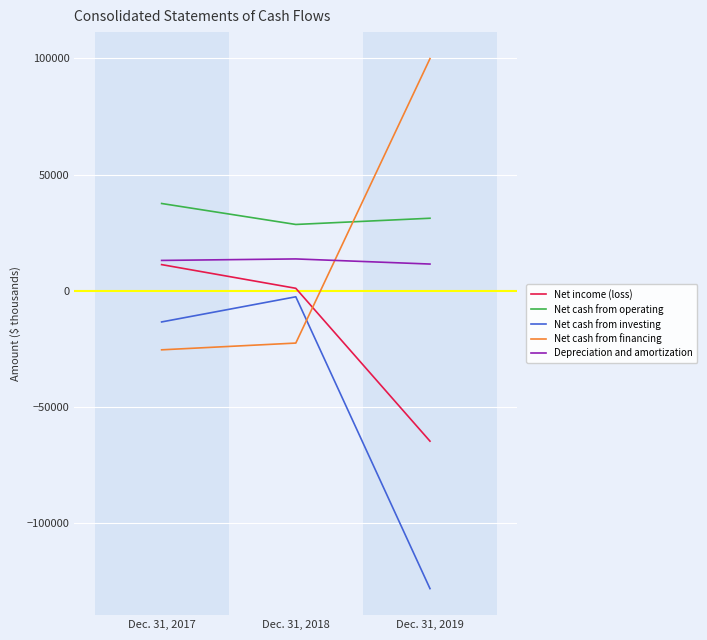

True or false: Depreciation and amortization has a value of 13776 at Dec. 31, 2018.

True